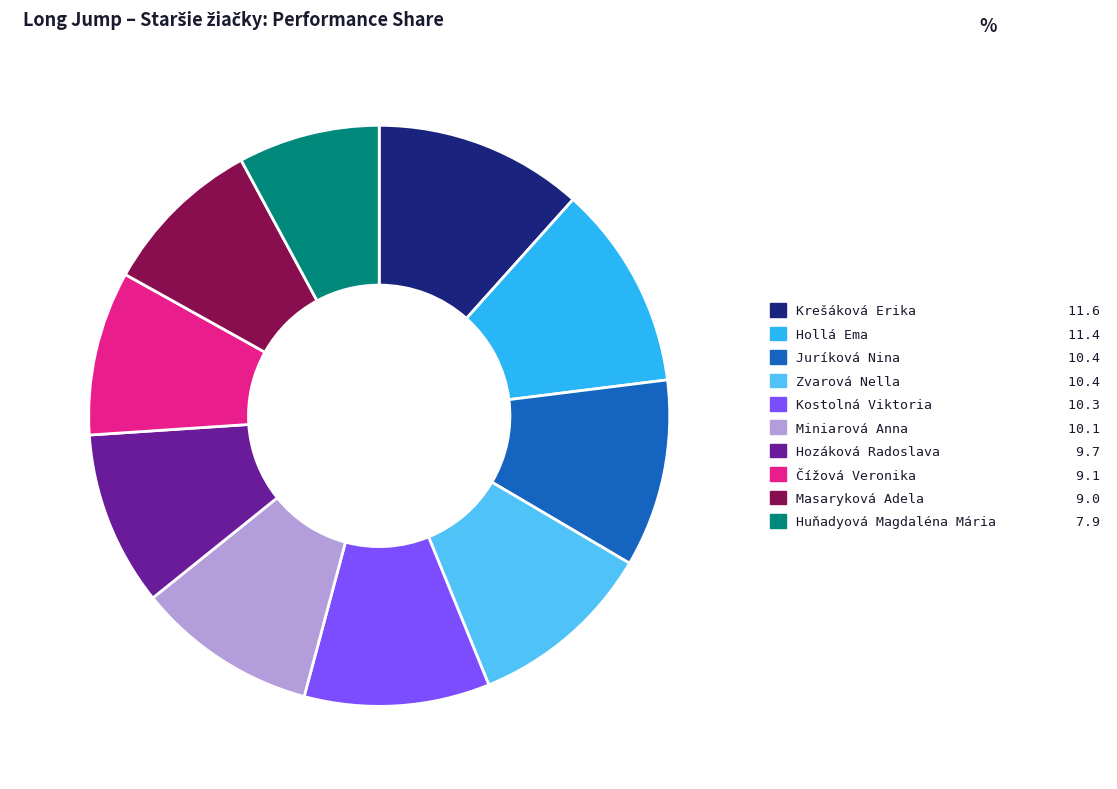

Approximately how many times larger is the value at Kostolná Viktoria compared to Hozáková Radoslava?

1.1